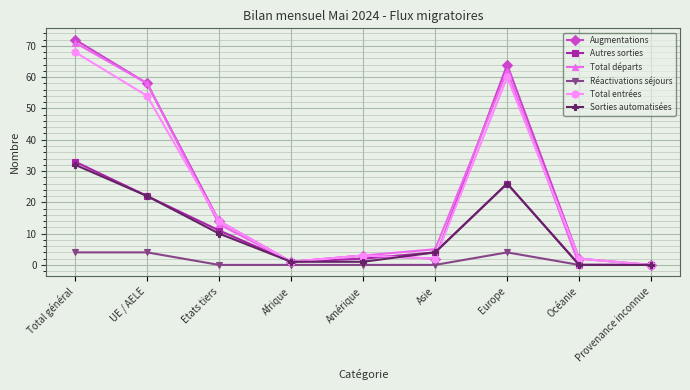

What is the value of the Augmentations point at the 8th from the left?

2